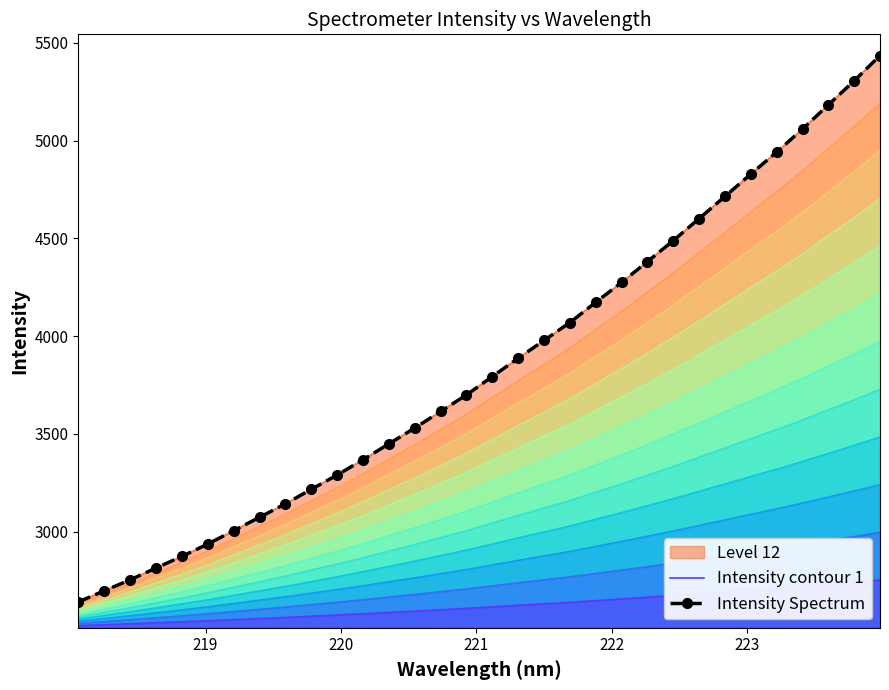

True or false: Intensity contour 1 has more than 0 interior local peaks.

False